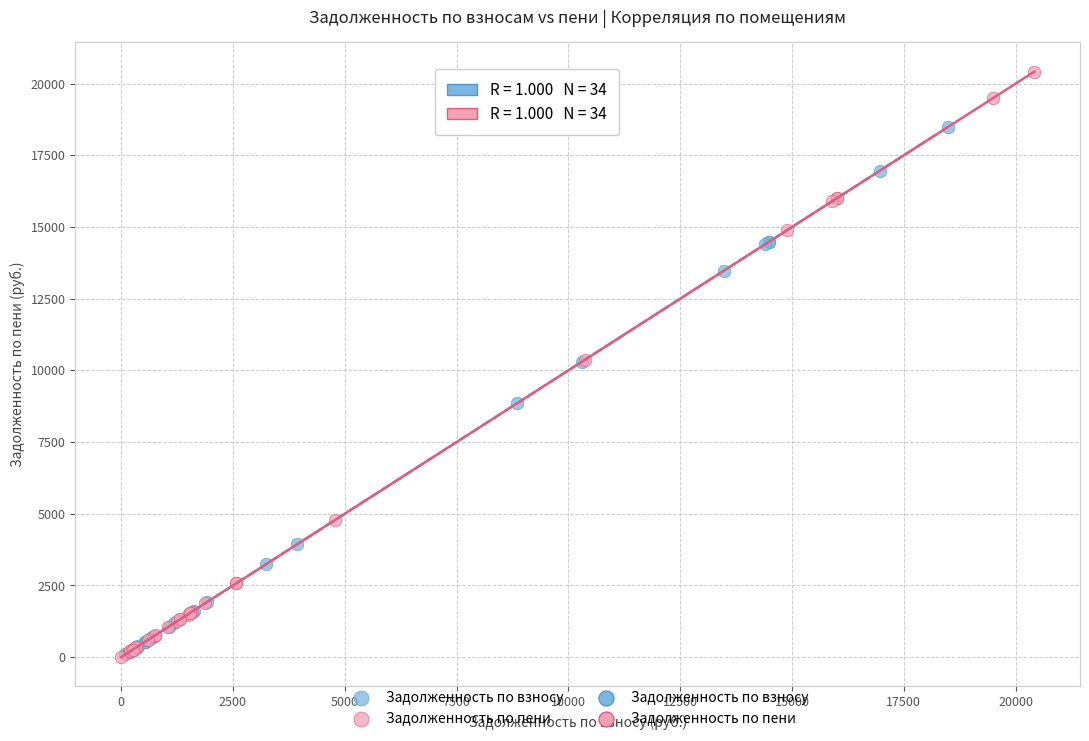

Which series reaches the maximum Y coordinate?

Задолженность по пени